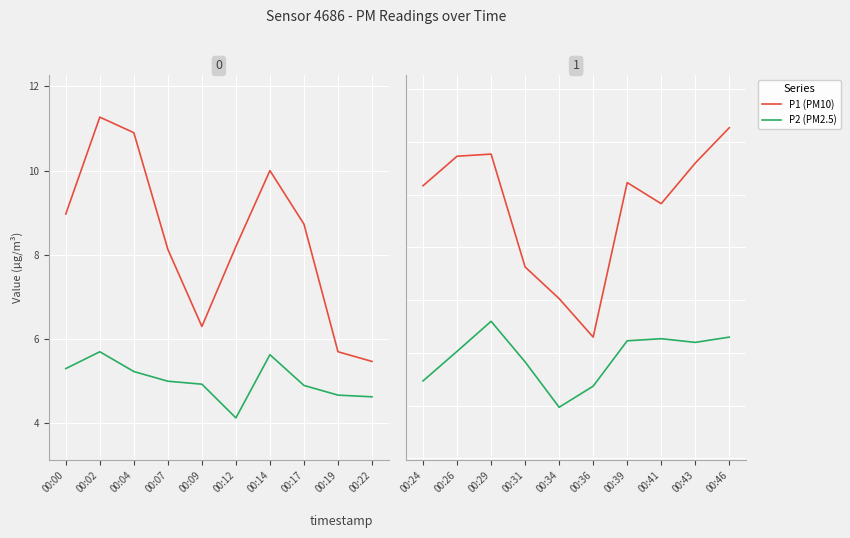

True or false: P2 (PM2.5) has a value of 3.1 at 00:36.

False